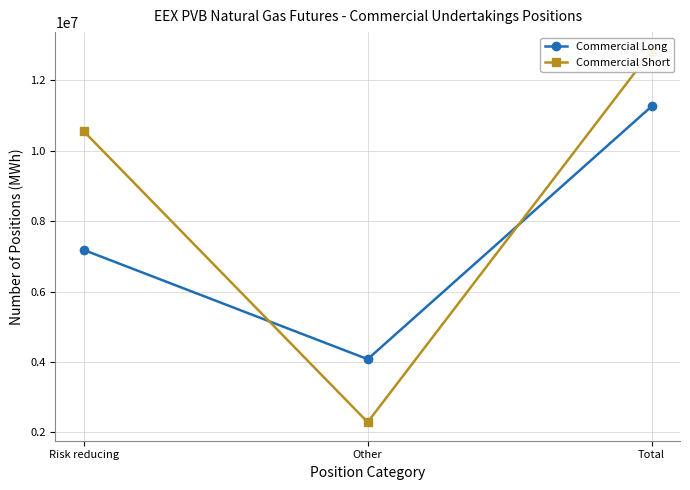

Is it true that Commercial Long equals 824363 at Other?

False